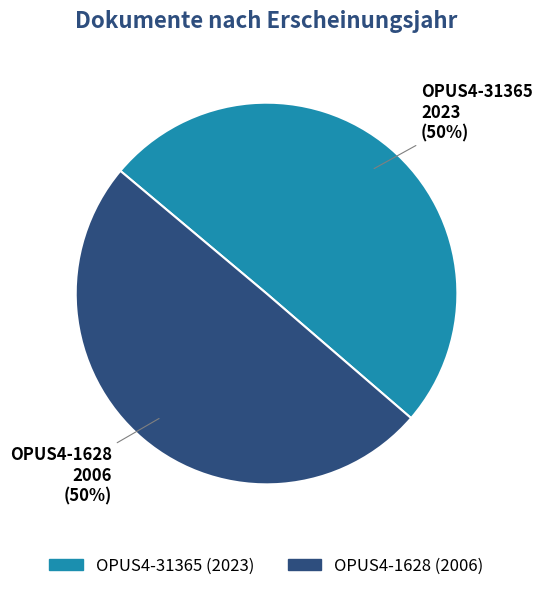

Is it true that OPUS4-31365 is 37% of the pie?

False